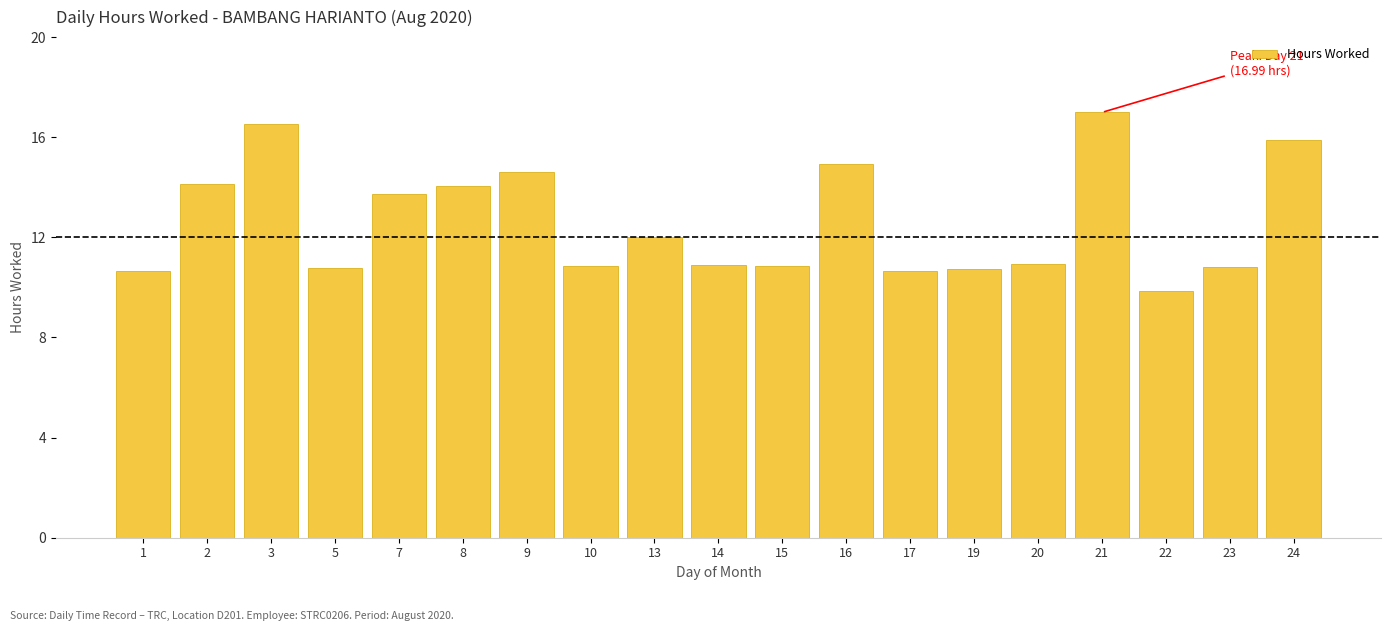

Which label corresponds to the smallest value in the chart?

22